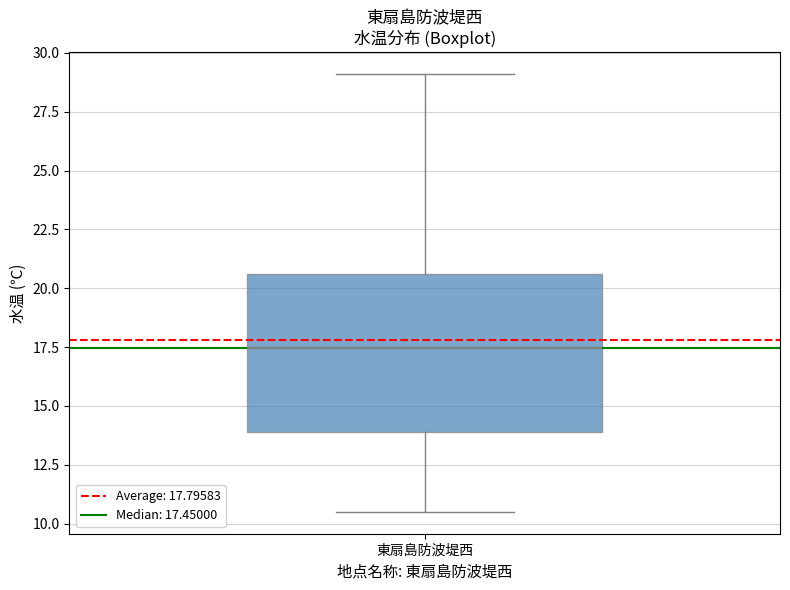

Where is the upper edge of the box for 東扇島防波堤西 on the y-axis? The values are not printed on the chart, so give them approximately, as read against the axis.

20.5